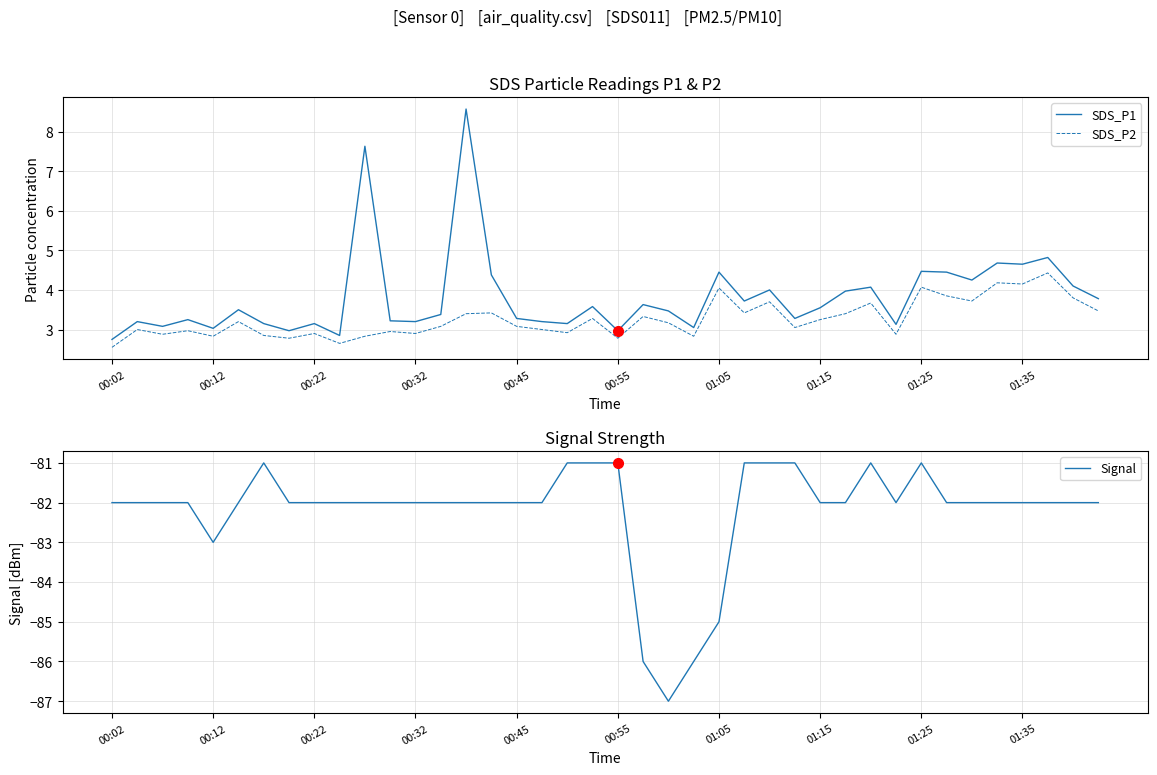

True or false: SDS_P1 and SDS_P2 cross at least once.

False